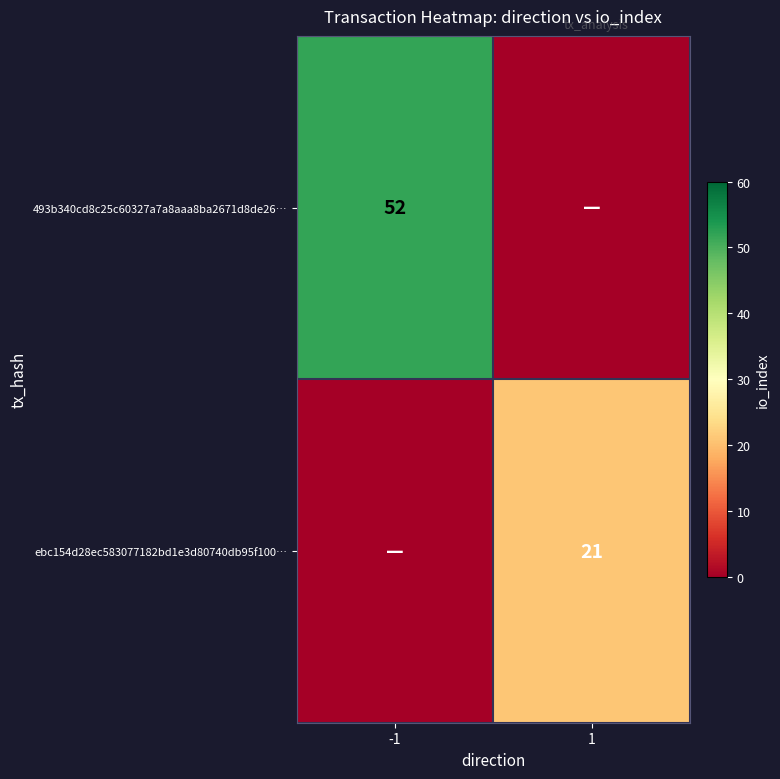

Is it true that 493b340cd8c25c60327a7a8aaa8ba2671d8de26… equals 30 at -1?

False